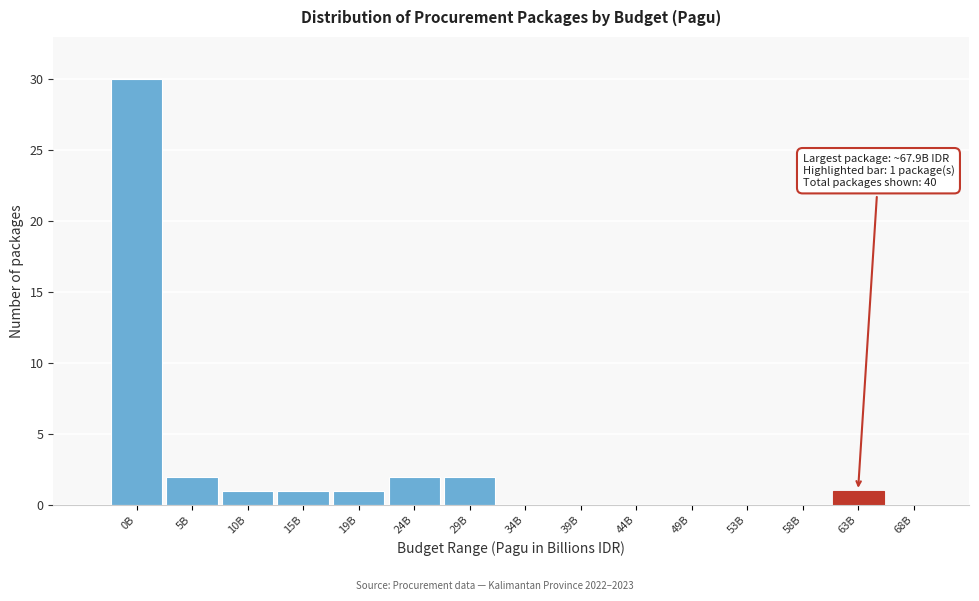

Reading right to left, extract all data points from this chart.

68B=0	63B=1	58B=0	53B=0	49B=0	44B=0	39B=0	34B=0	29B=2	24B=2	19B=1	15B=1	10B=1	5B=2	0B=30